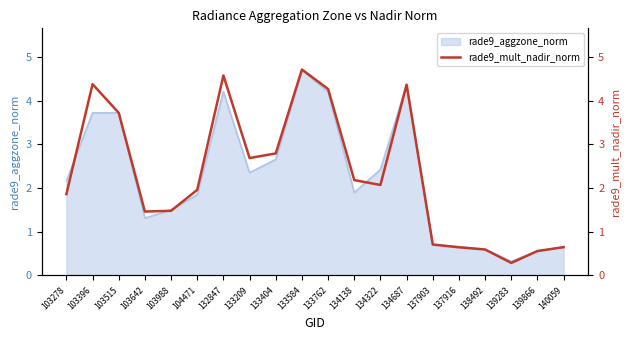

What is the difference between the maximum and minimum values?

4.4